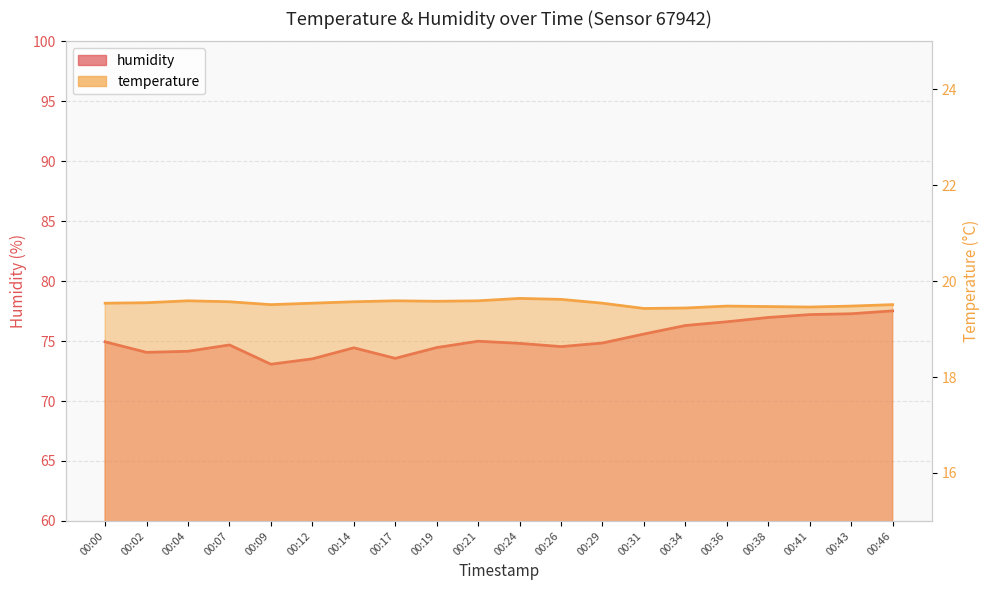

How many interior local valleys does the temperature_line series have?

4